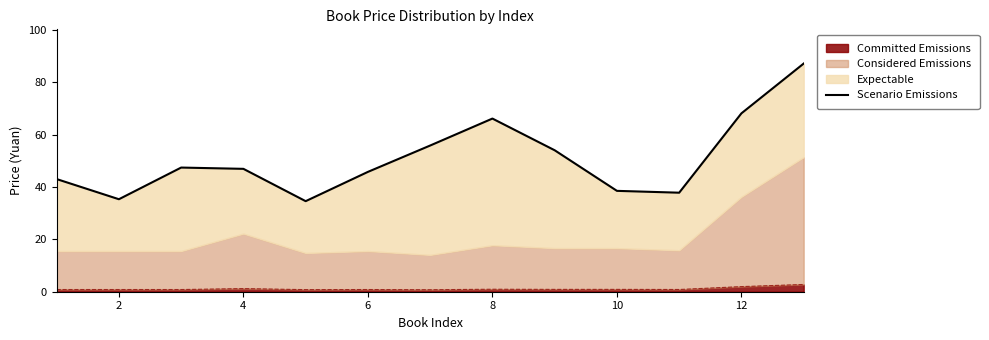

What is the highest value of the Committed Emissions series?

2.8